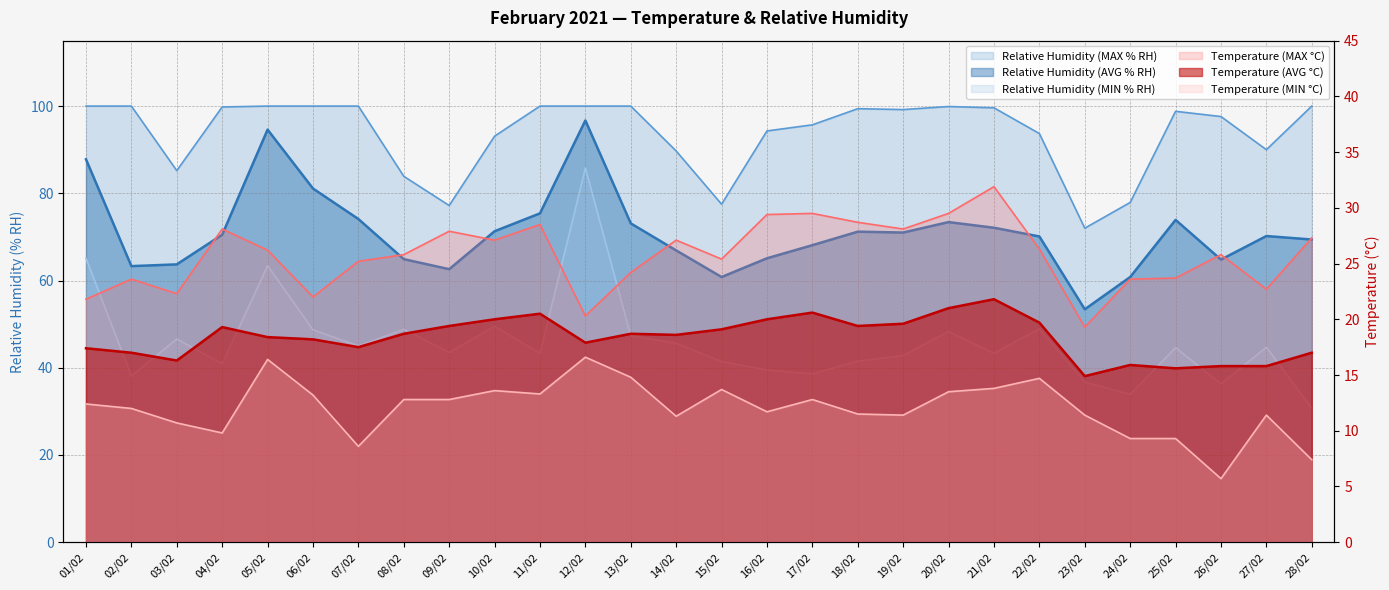

What is the sum of the Temperature (MIN °C) values at 23/02 and 24/02?

20.7